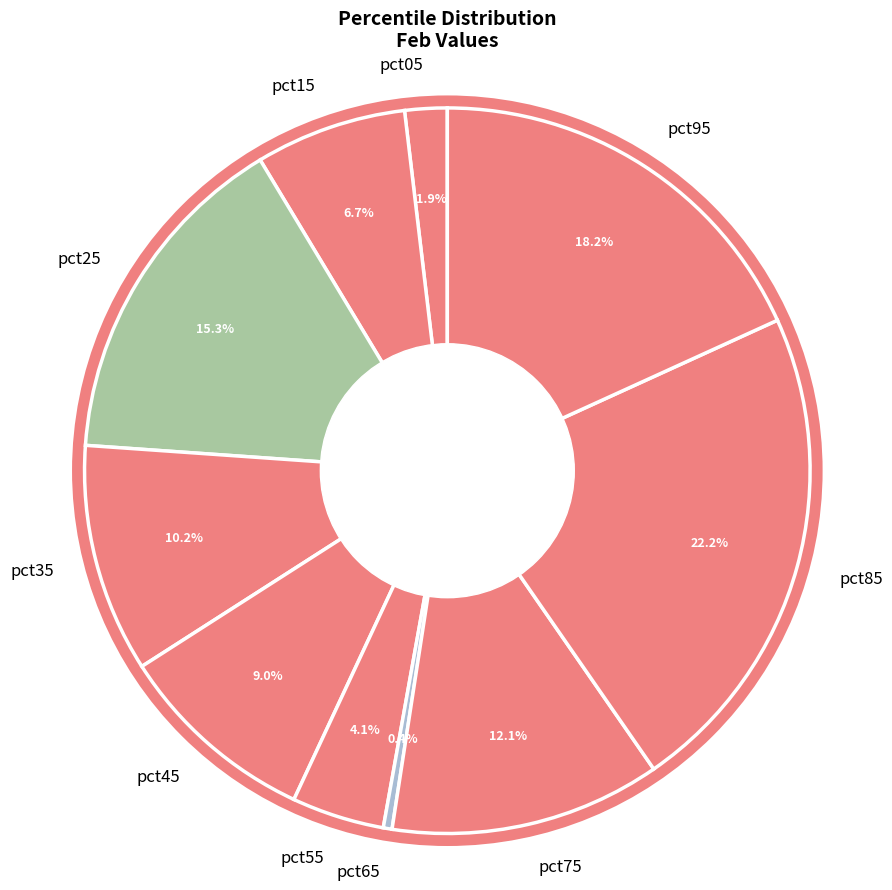

What is the largest slice in the pie chart?

pct85